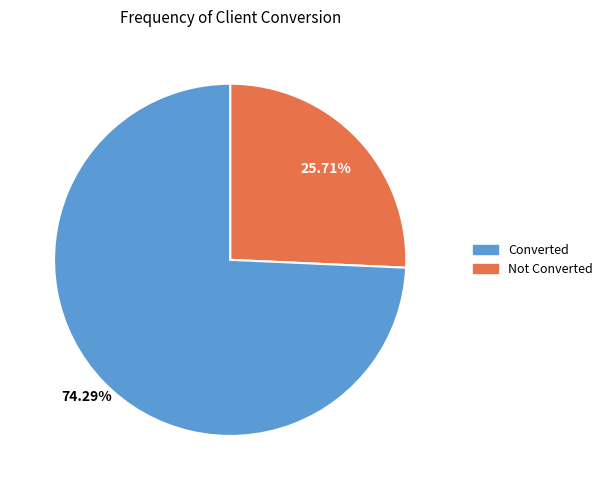

Is there a majority slice in this chart?

Yes